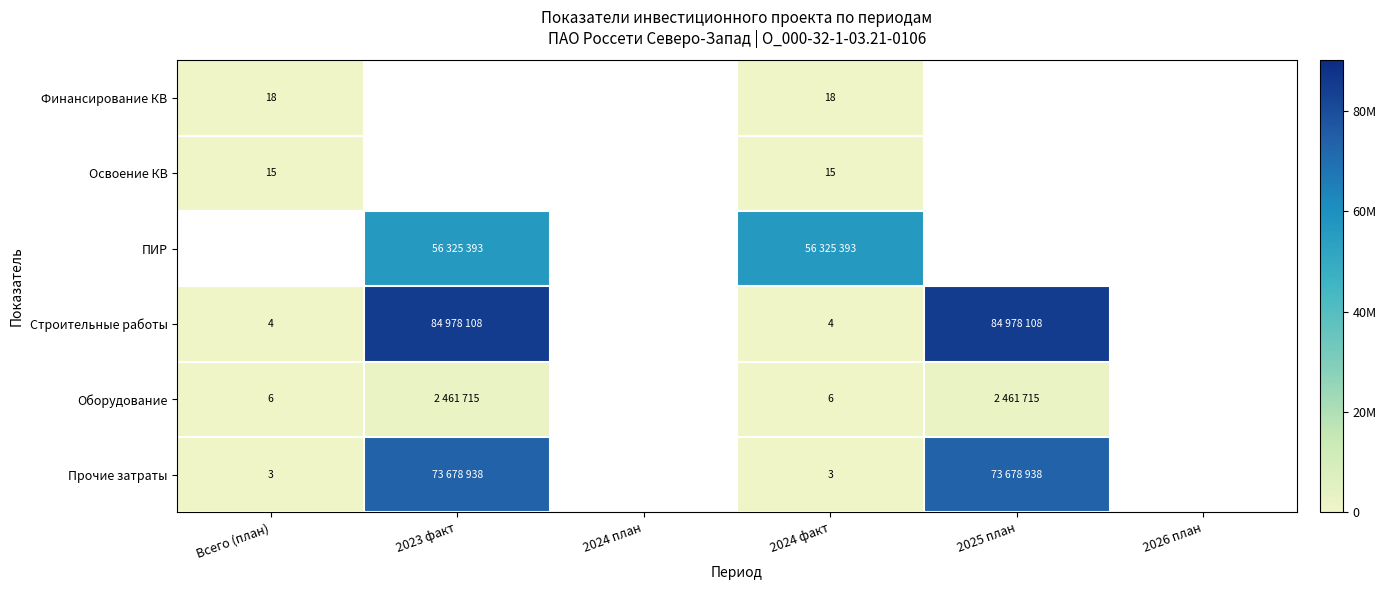

What is the lowest value of the Освоение КВ series?

15.0